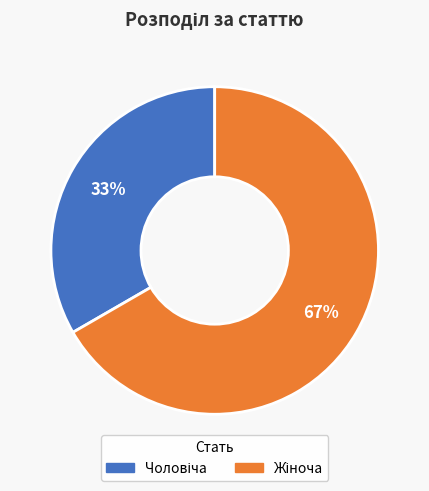

To the nearest percent, what is the average slice percentage?

50%